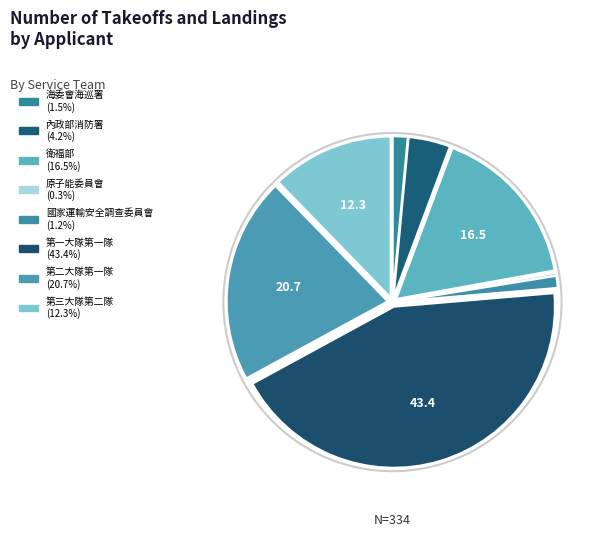

Does 第一大隊第一隊 represent more than half of the total?

No